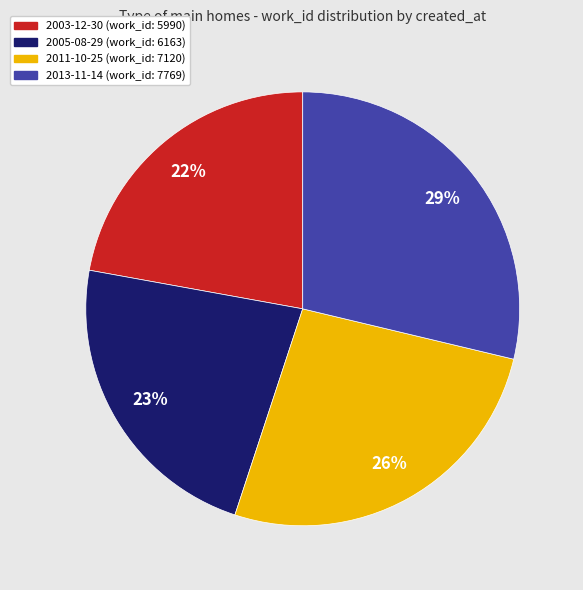

To the nearest percent, what is the average slice percentage?

25%